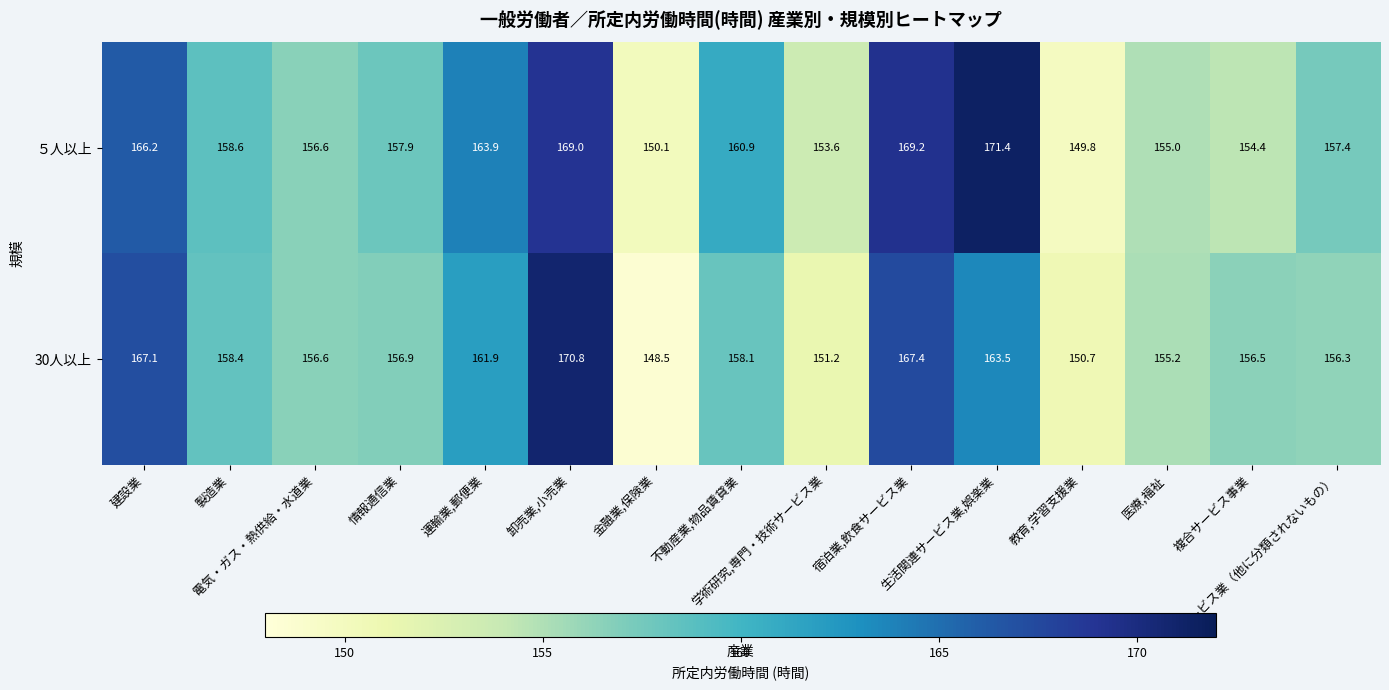

At 学術研究,専門・技術サービス業, list the series in order from smallest to largest.

30人以上, ５人以上